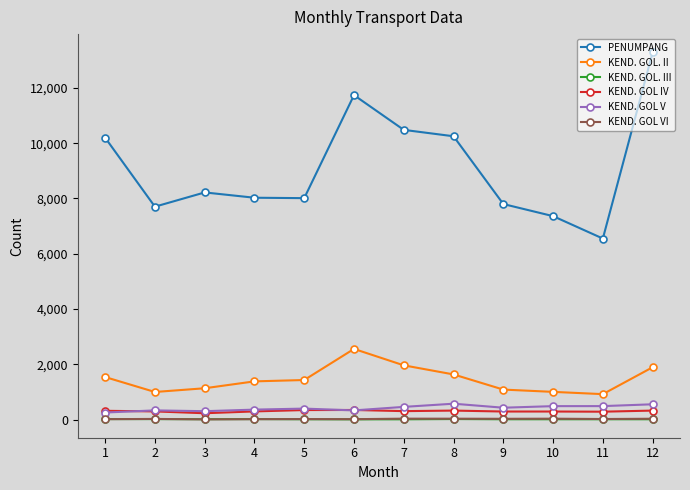

The value of KEND. GOL V at 8 is 574. True or false?

True